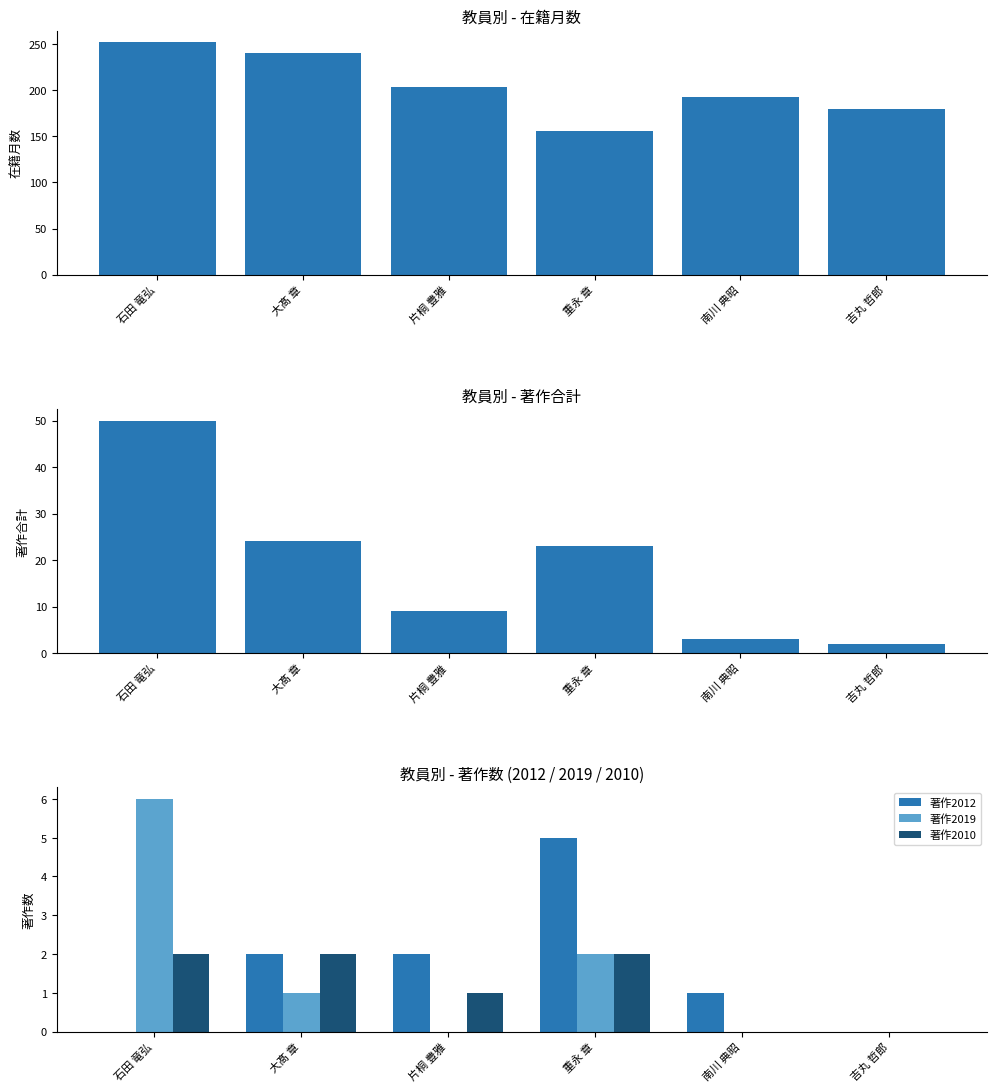

True or false: 著作合計 has a value of 16 at 大髙 章.

False